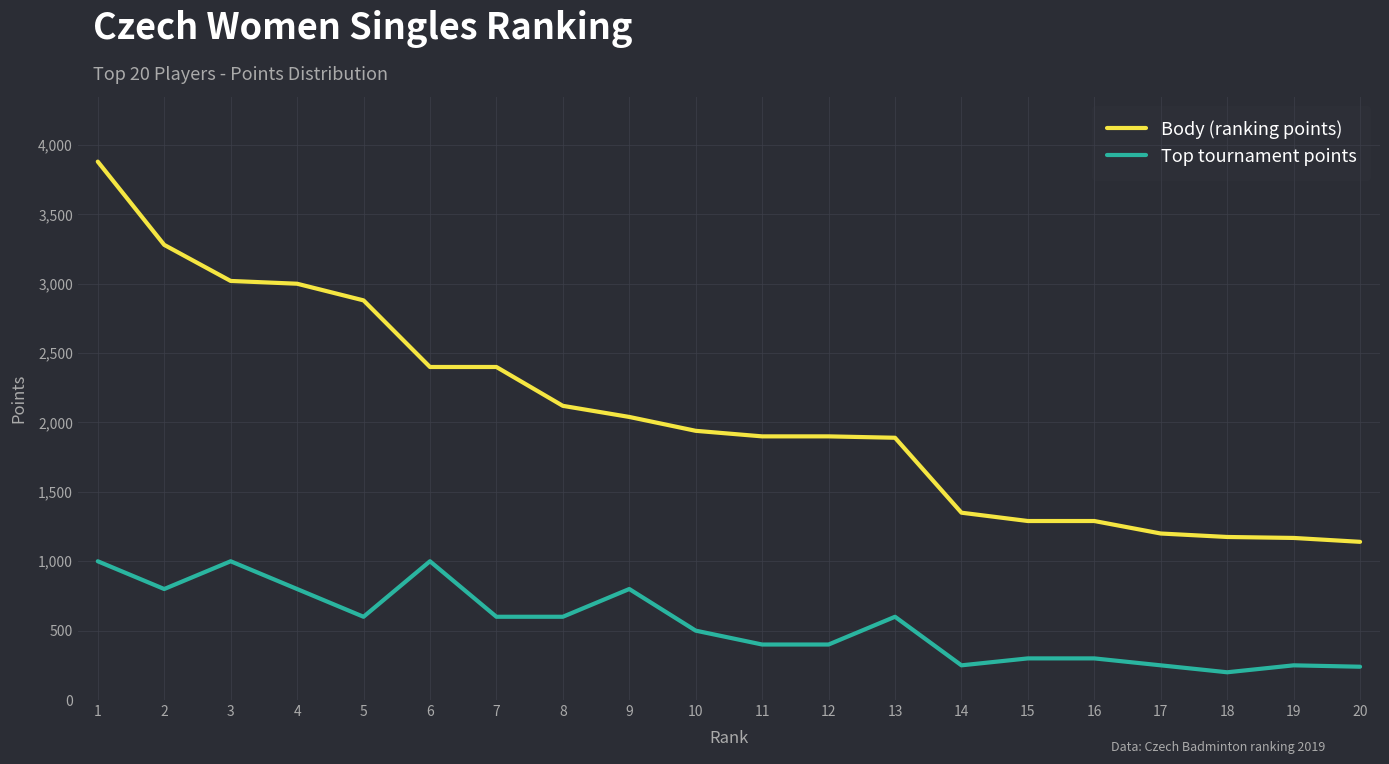

At which category is the sum across all series the highest?

1